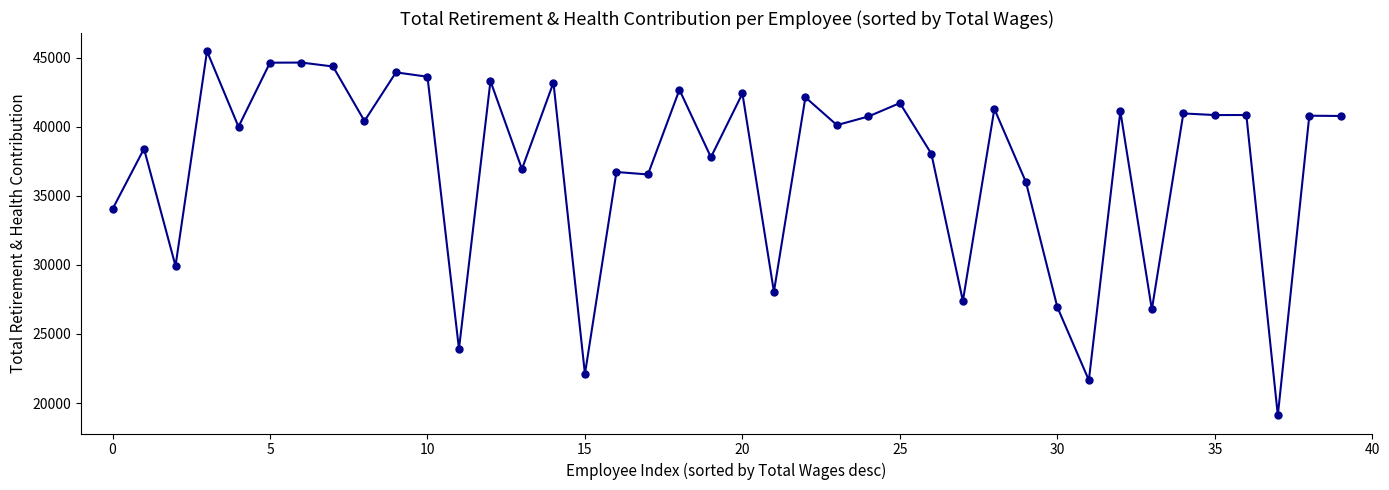

What is the value of the 24th point from the left?

40124